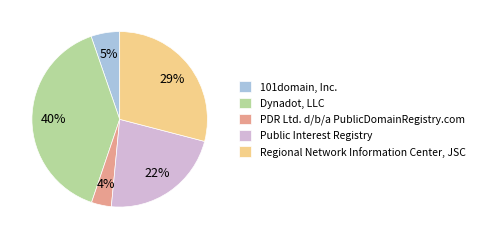

How many segments does this pie chart have?

5